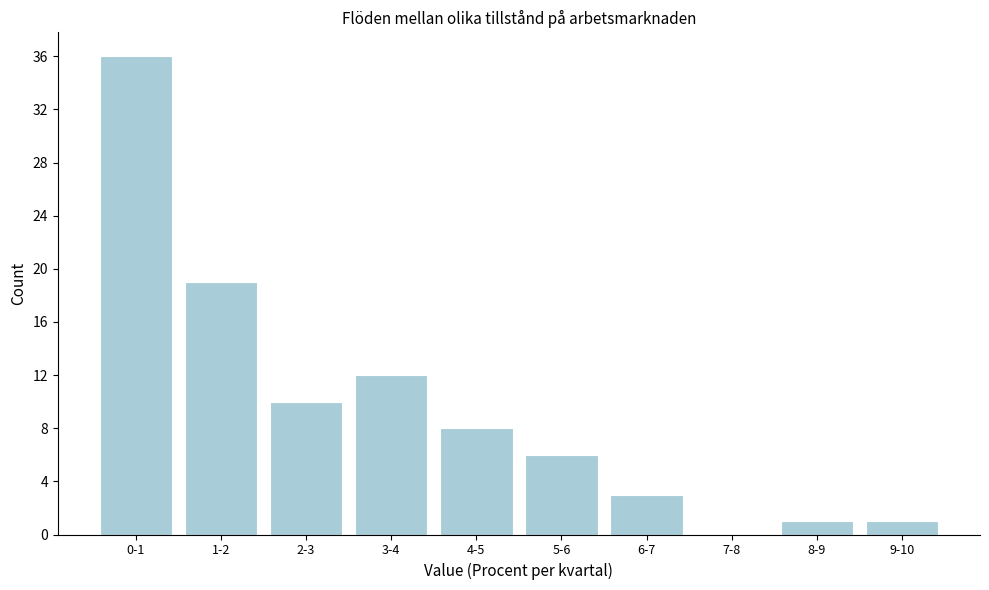

Reading right to left, extract all data points from this chart.

9-10=1	8-9=1	7-8=0	6-7=3	5-6=6	4-5=8	3-4=12	2-3=10	1-2=19	0-1=36